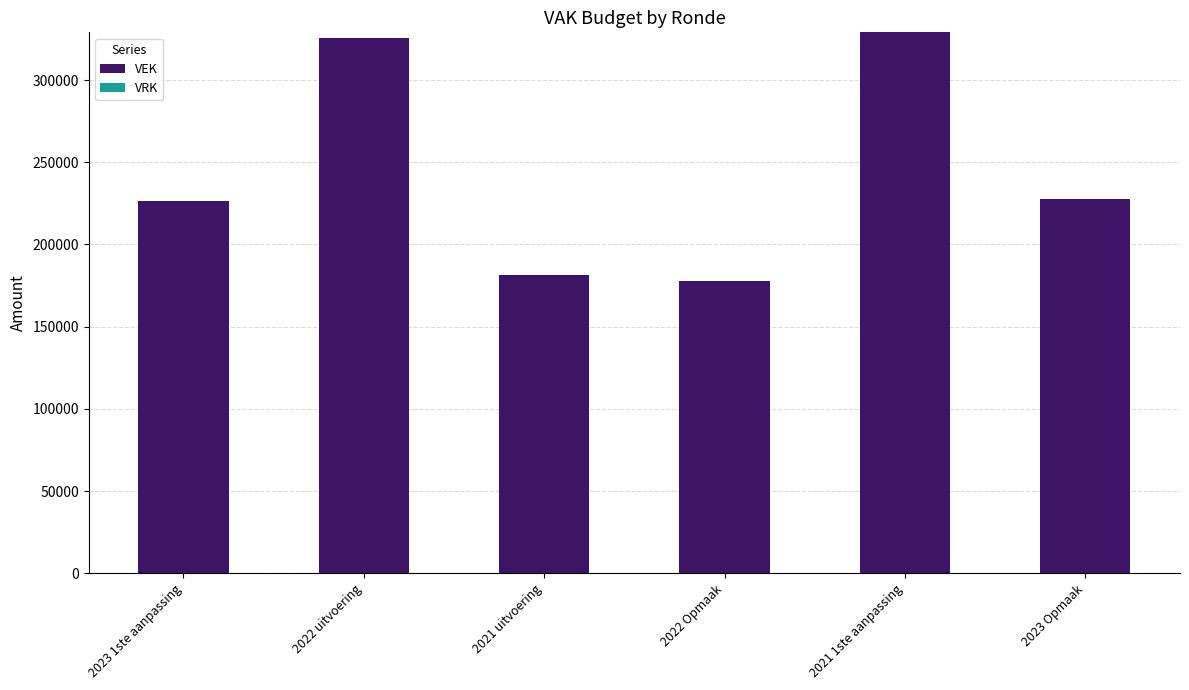

What is the minimum value shown in the chart?

177761